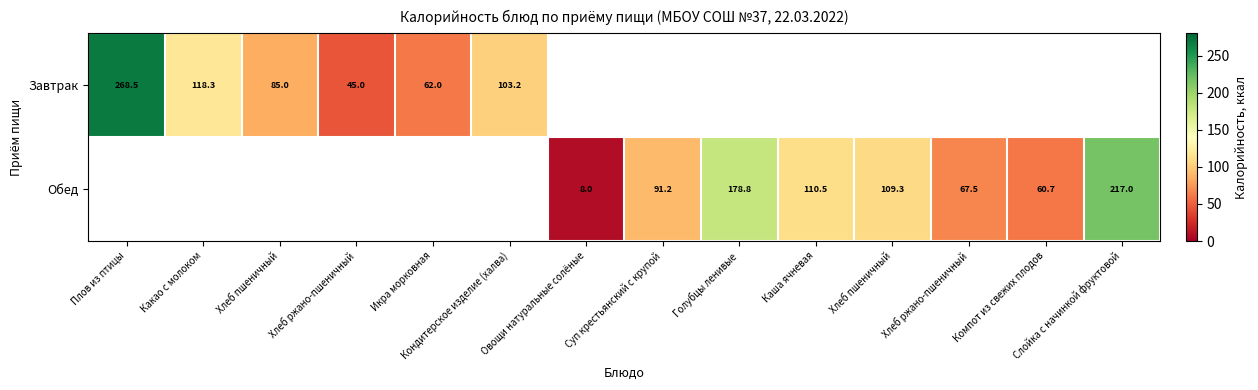

Which label corresponds to the largest value in the chart?

Плов из птицы